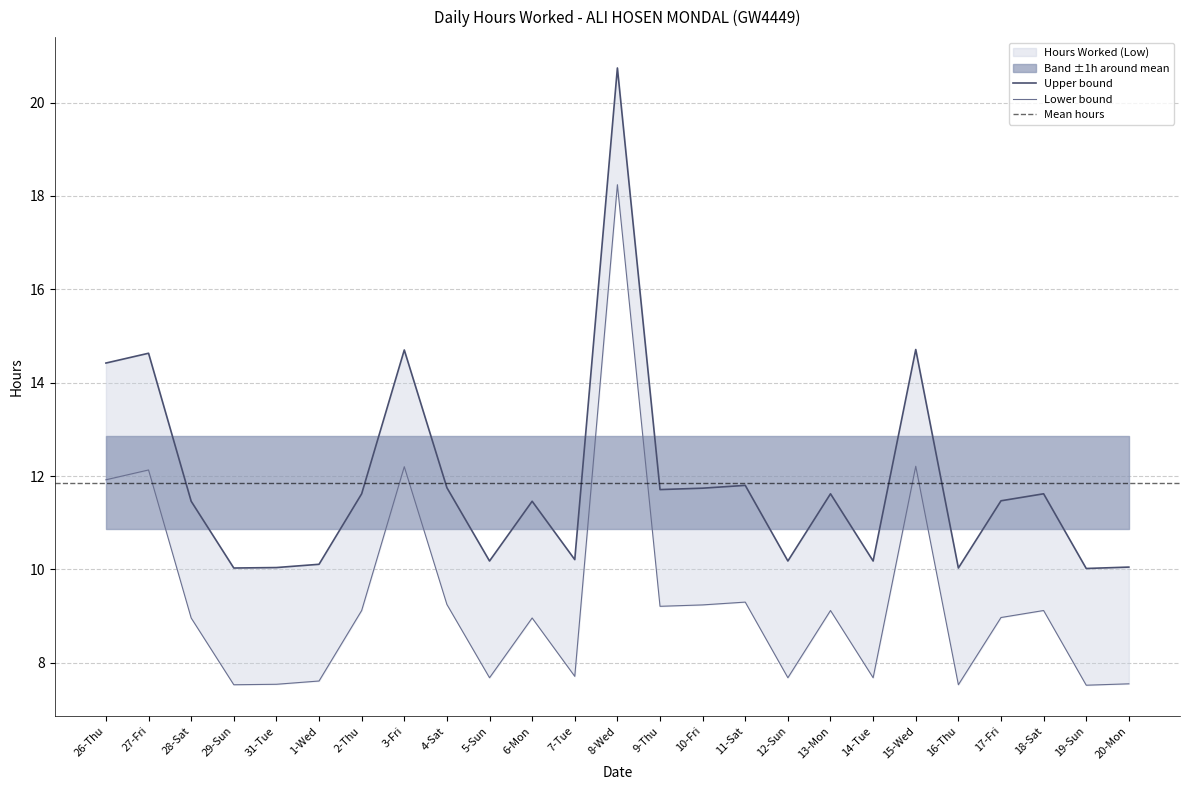

True or false: the data shows 14.9 at 5-Sun.

False